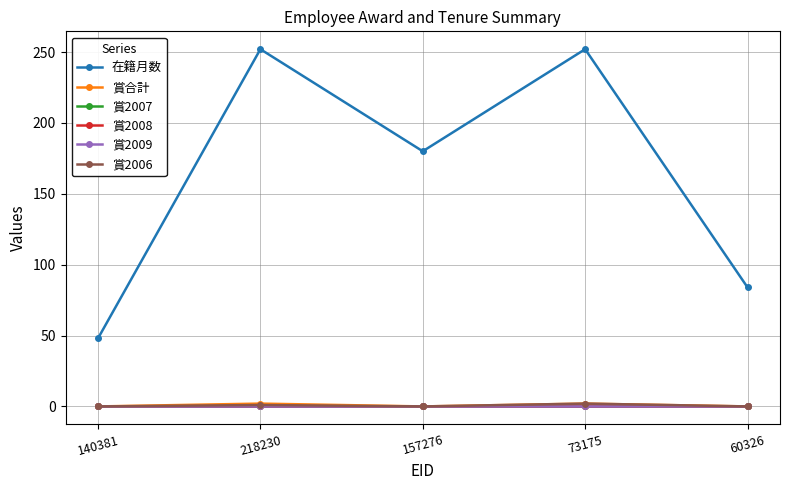

What is the label of the 3rd point from the right?

157276